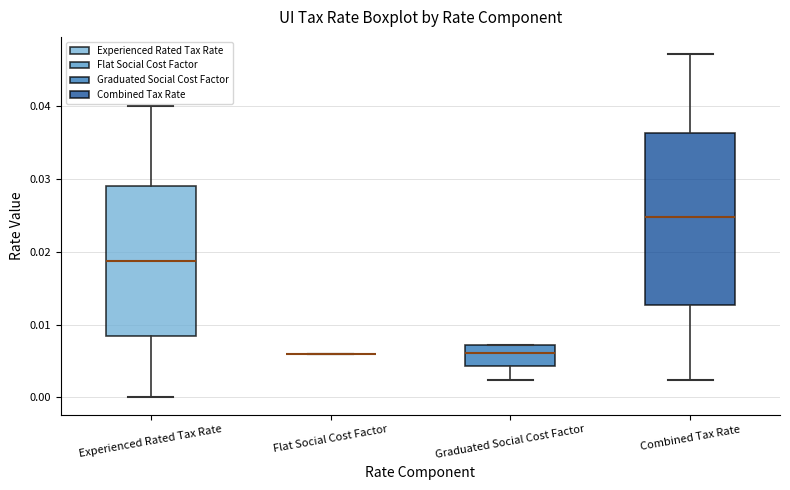

Which box is the tallest, from its lower edge to its upper edge?

Combined Tax Rate